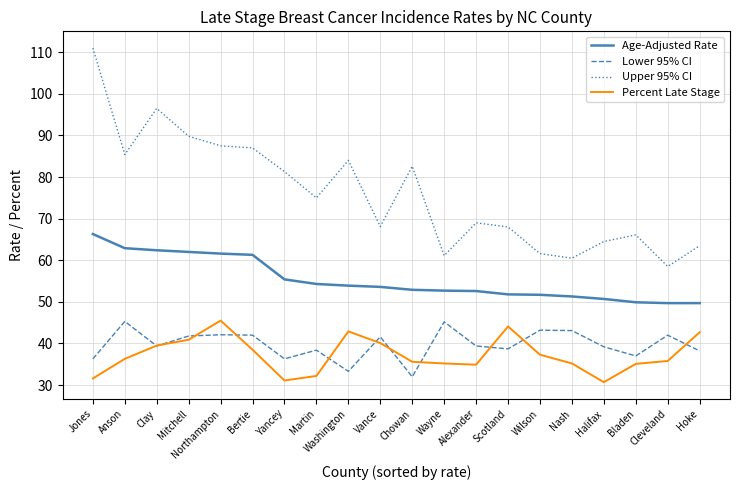

Rank the series at Yancey from highest to lowest value.

Upper 95% CI, Age-Adjusted Rate, Lower 95% CI, Percent Late Stage